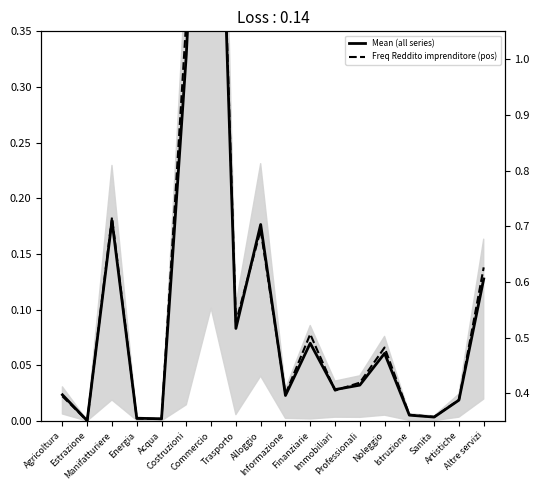

Reading right to left, extract all data points from this chart.

Mean (all series): Altre servizi=0.1	Artistiche=0.0	Sanita=0.0	Istruzione=0.0	Noleggio=0.1	Professionali=0.0	Immobiliari=0.0	Finanziarie=0.1	Informazione=0.0	Alloggio=0.2	Trasporto=0.1	Commercio=0.8	Costruzioni=0.3	Acqua=0.0	Energia=0.0	Manifatturiere=0.2	Estrazione=0.0	Agricoltura=0.0
Freq Reddito imprenditore (pos): Altre servizi=0.1	Artistiche=0.0	Sanita=0.0	Istruzione=0.0	Noleggio=0.1	Professionali=0.0	Immobiliari=0.0	Finanziarie=0.1	Informazione=0.0	Alloggio=0.2	Trasporto=0.1	Commercio=0.8	Costruzioni=0.4	Acqua=0.0	Energia=0.0	Manifatturiere=0.2	Estrazione=0.0	Agricoltura=0.0